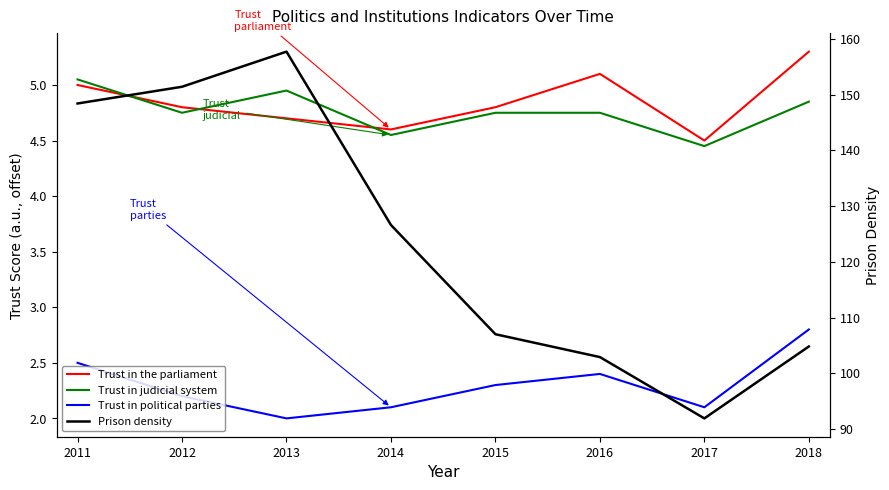

Is the value of Trust in political parties at 2015 greater than the value of Trust in the parliament at 2013?

No